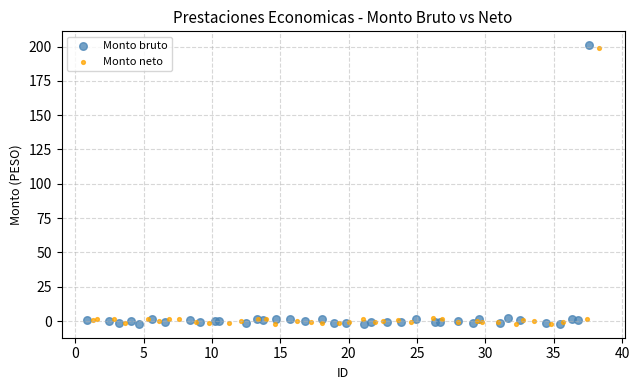

Which series has the largest Y range (max minus min)?

Monto bruto